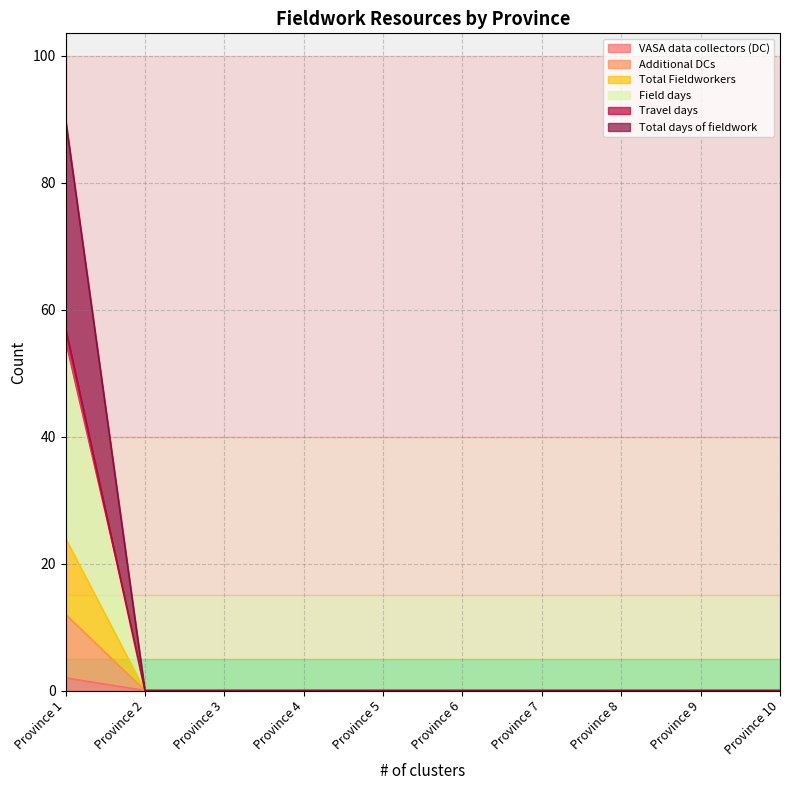

At which label does Field days reach its peak?

Province 1